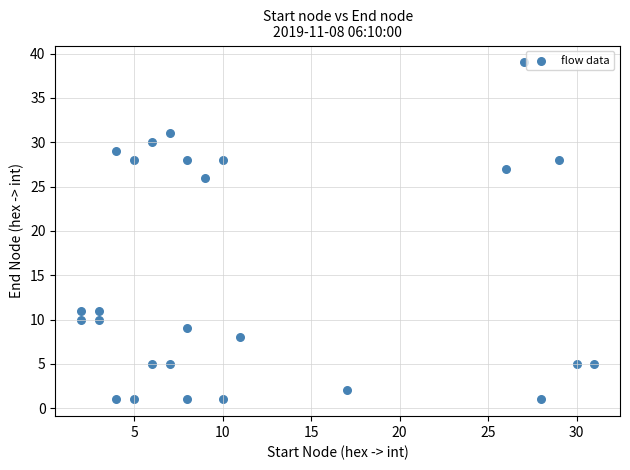

What is the range of X values (max minus min)?

29